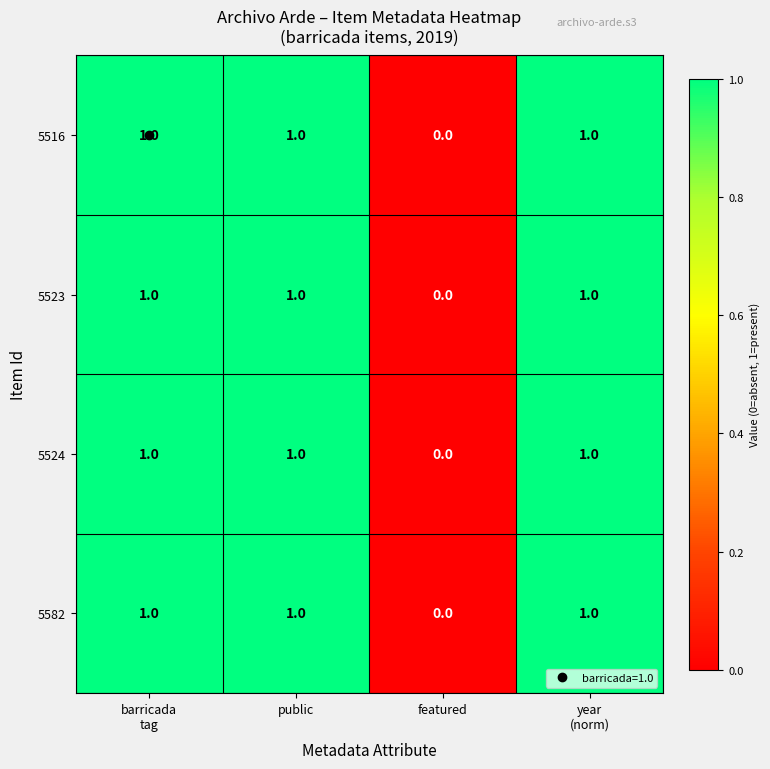

The 5516 series shows 0 at featured. True or false?

True